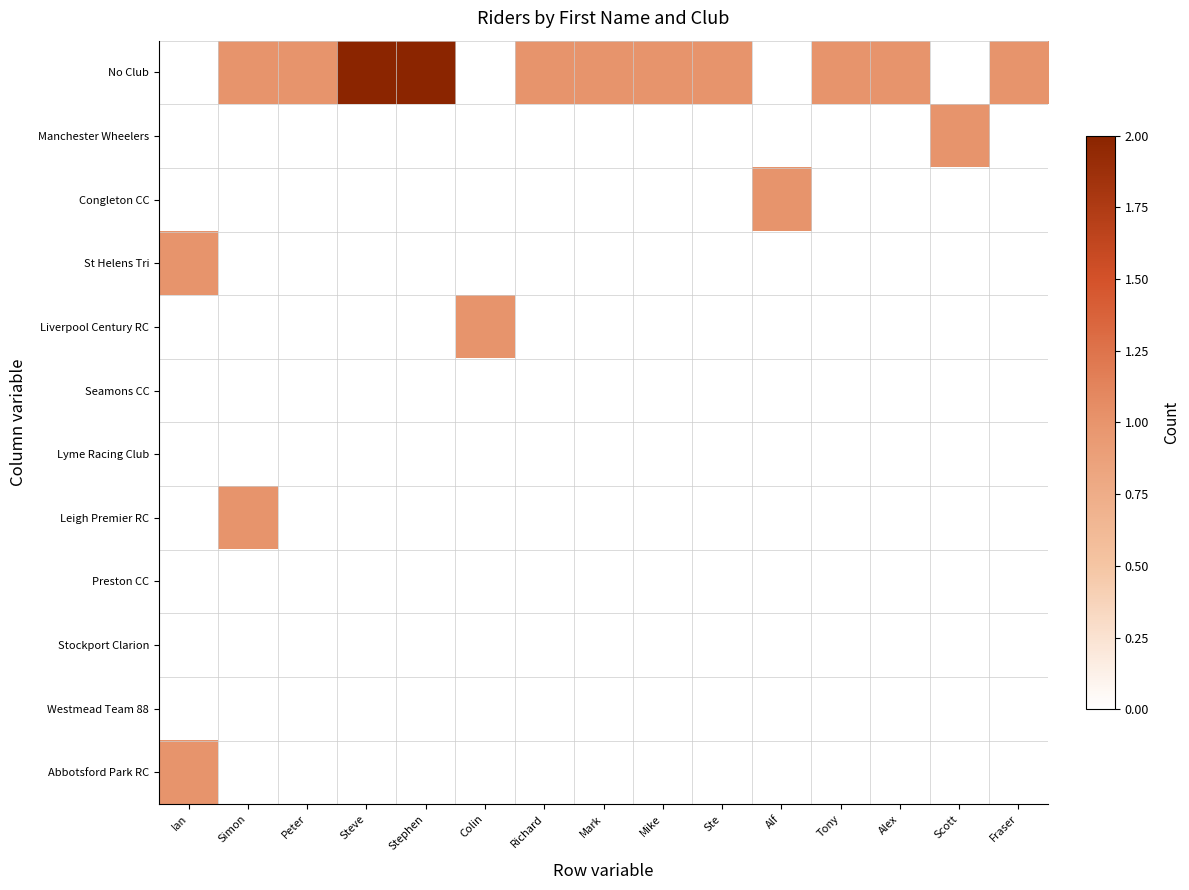

Which series has the largest total across all categories?

No Club